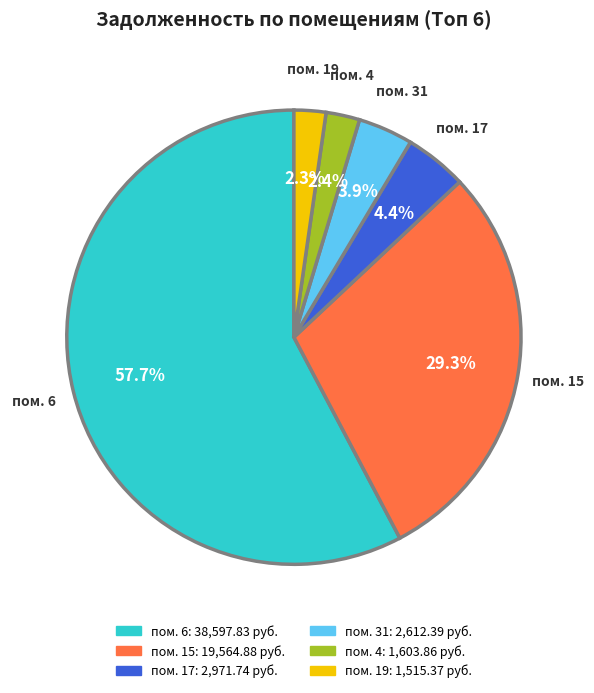

Is there a majority slice in this chart?

Yes